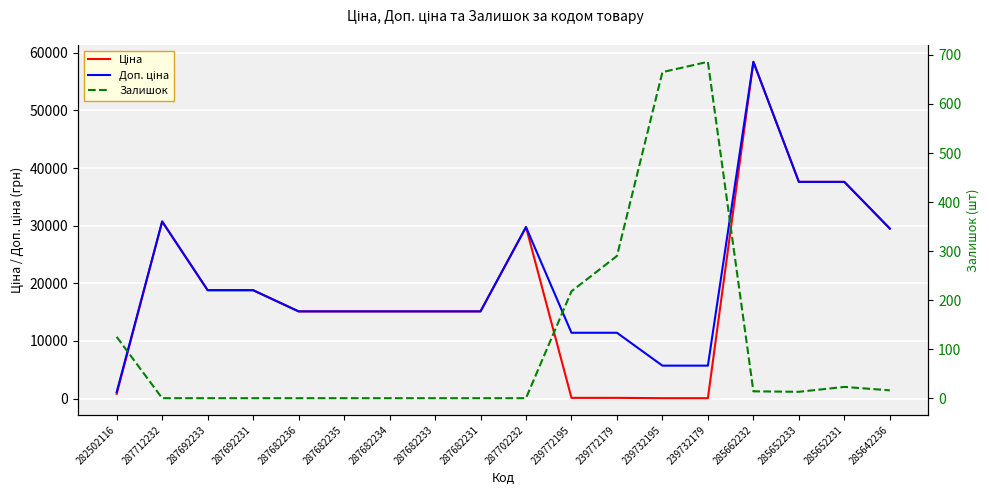

Is the value of Ціна at 287682233 greater than the value of Залишок at 287682233?

Yes